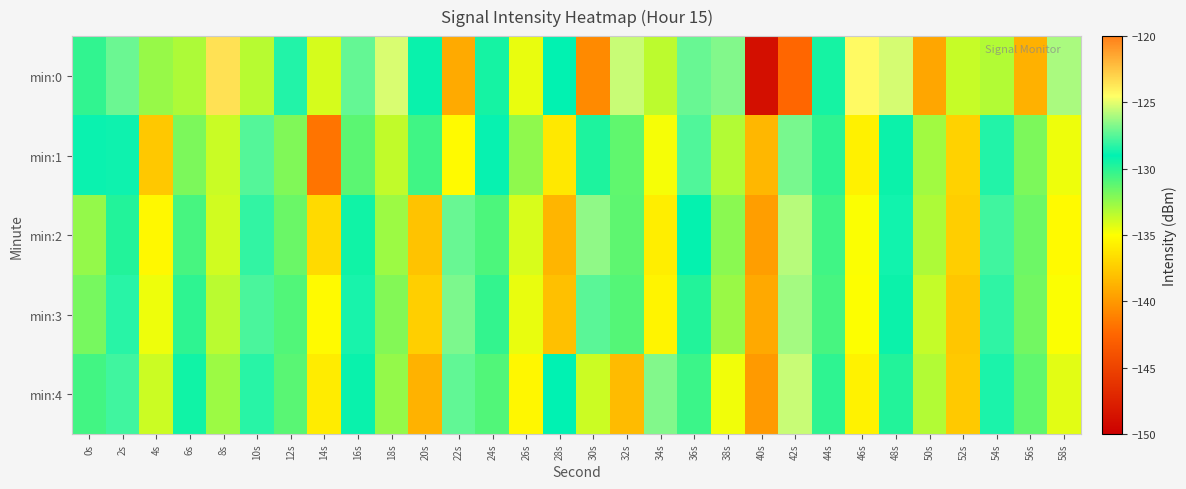

How many distinct data groups are displayed?

5